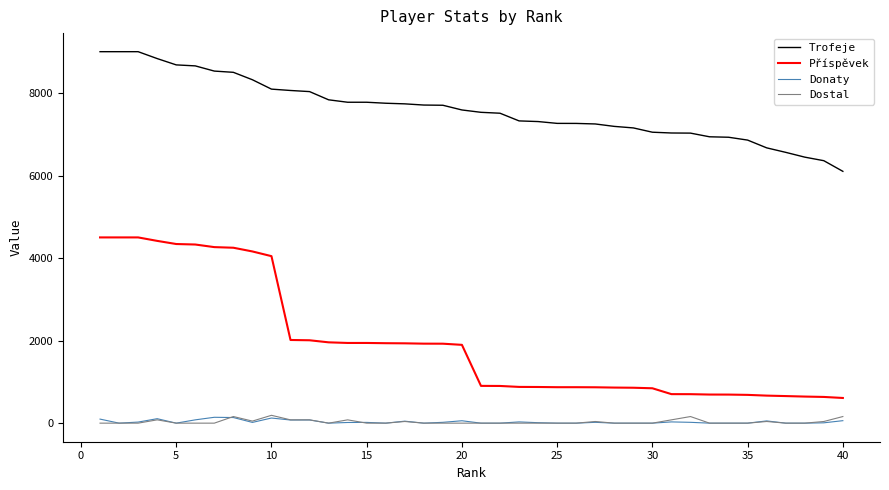

Does the chart have visible grid lines?

No